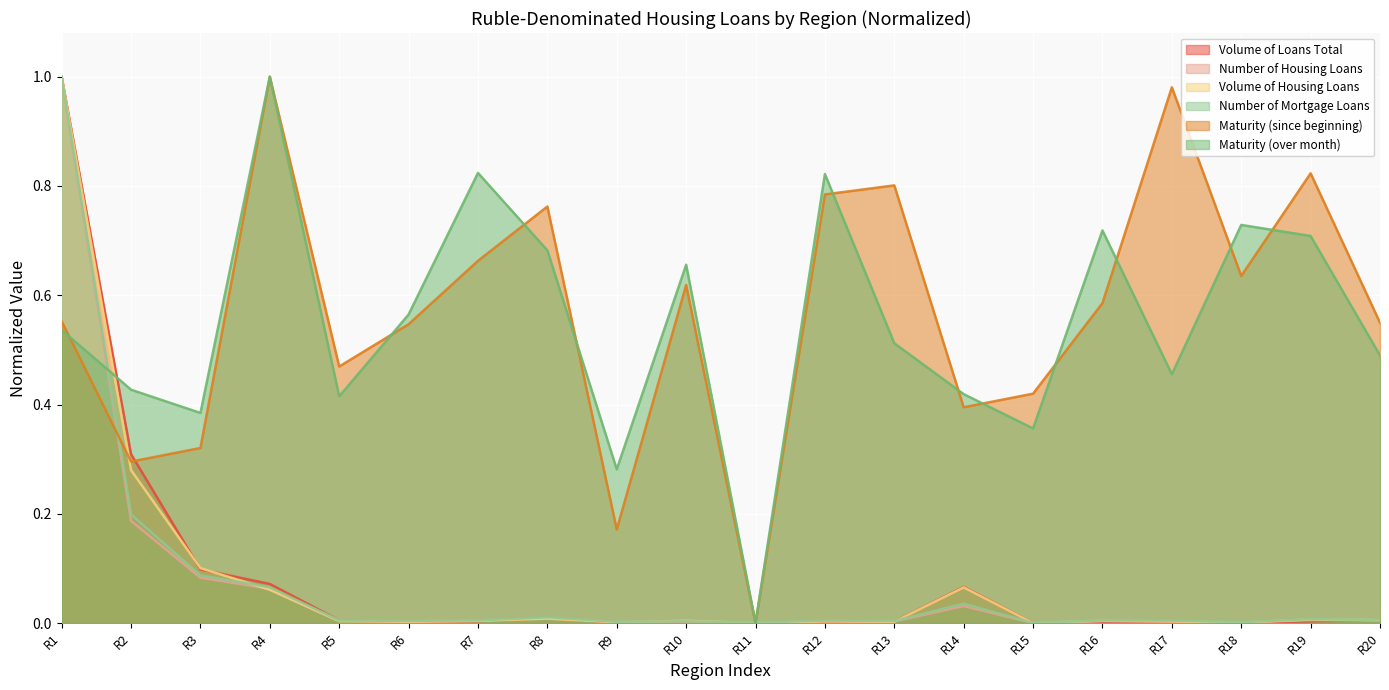

True or false: volume_housing_loans and number_housing_loans cross at least once.

True